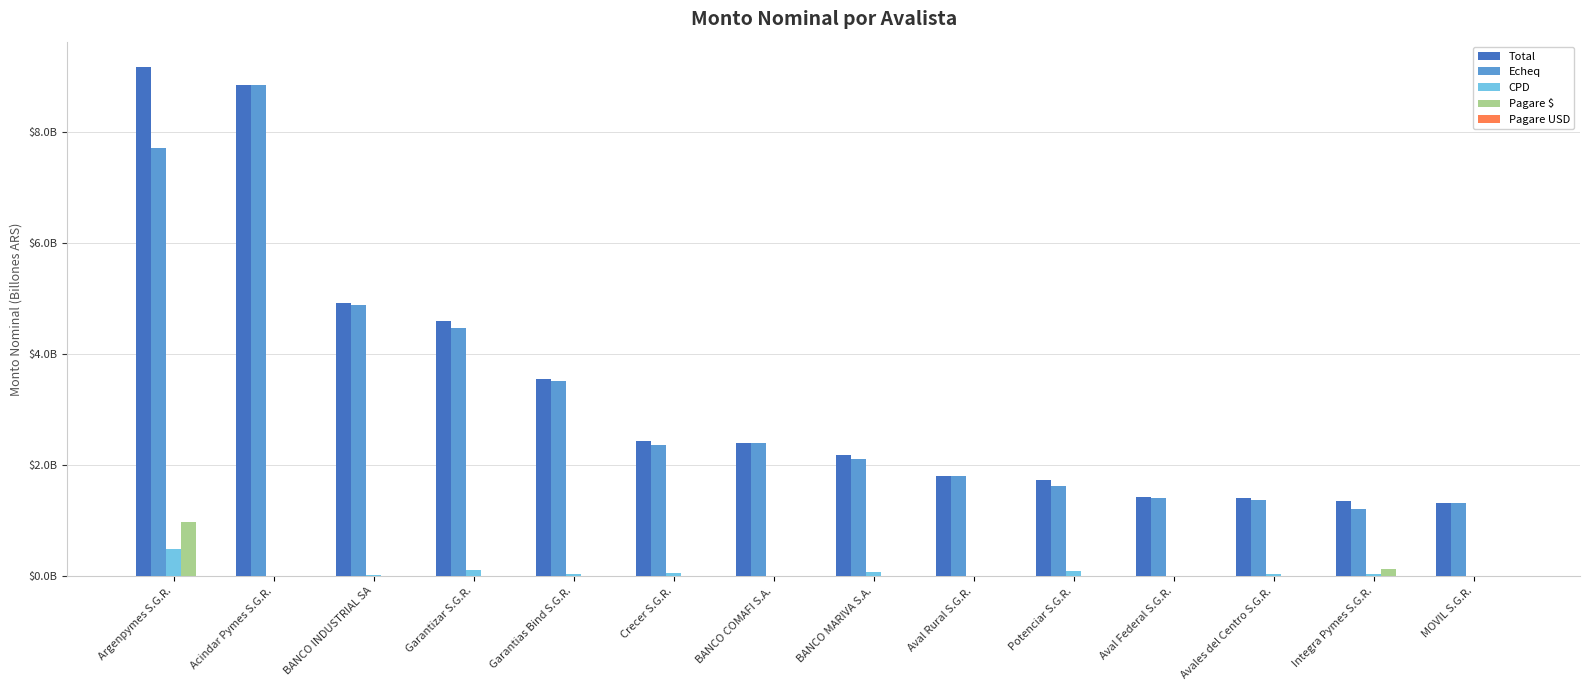

The CPD series shows 0.2 at Aval Rural S.G.R.. True or false?

False